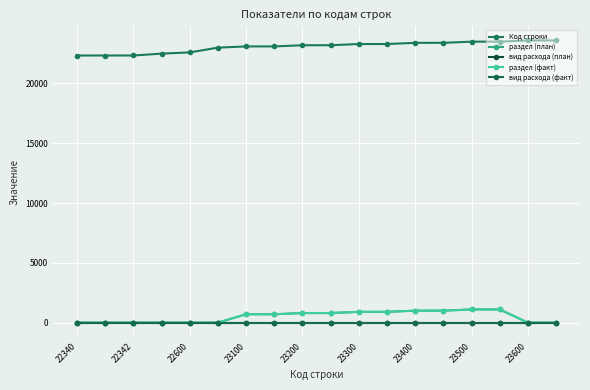

Does the chart have visible grid lines?

Yes